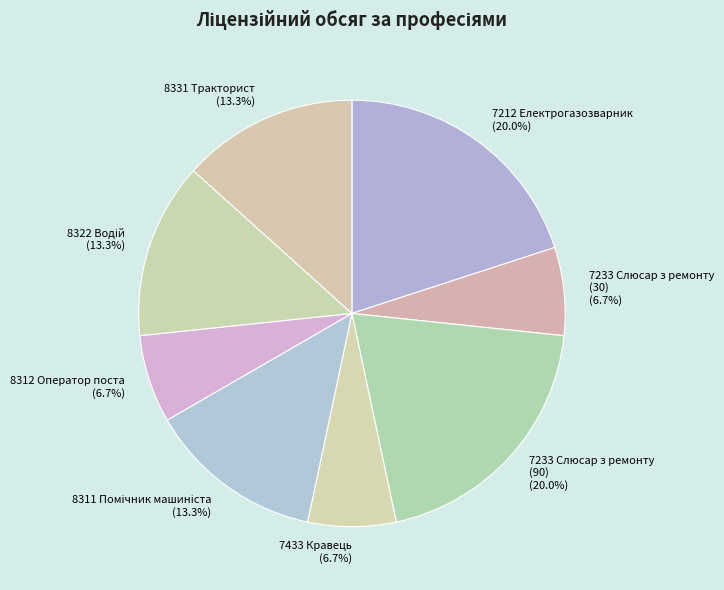

The 7212 Електрогазозварник slice represents 20% of the pie. True or false?

True